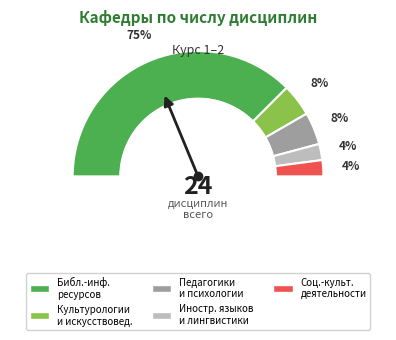

Does Культурологии и искусствоведения account for over 50% of the chart?

No